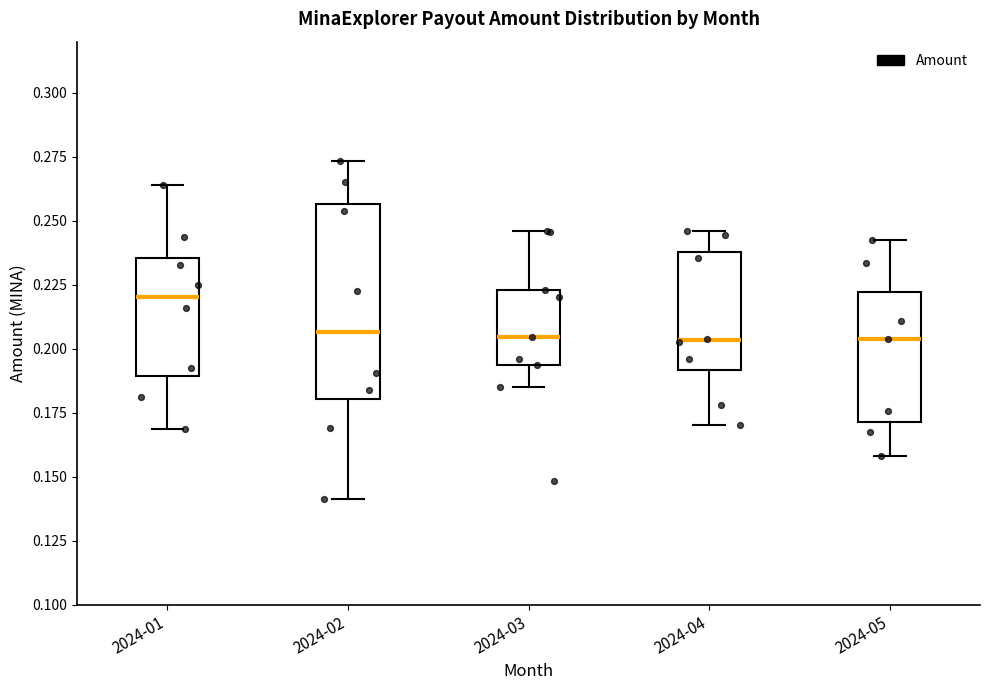

Which box's median line is the highest?

2024-01